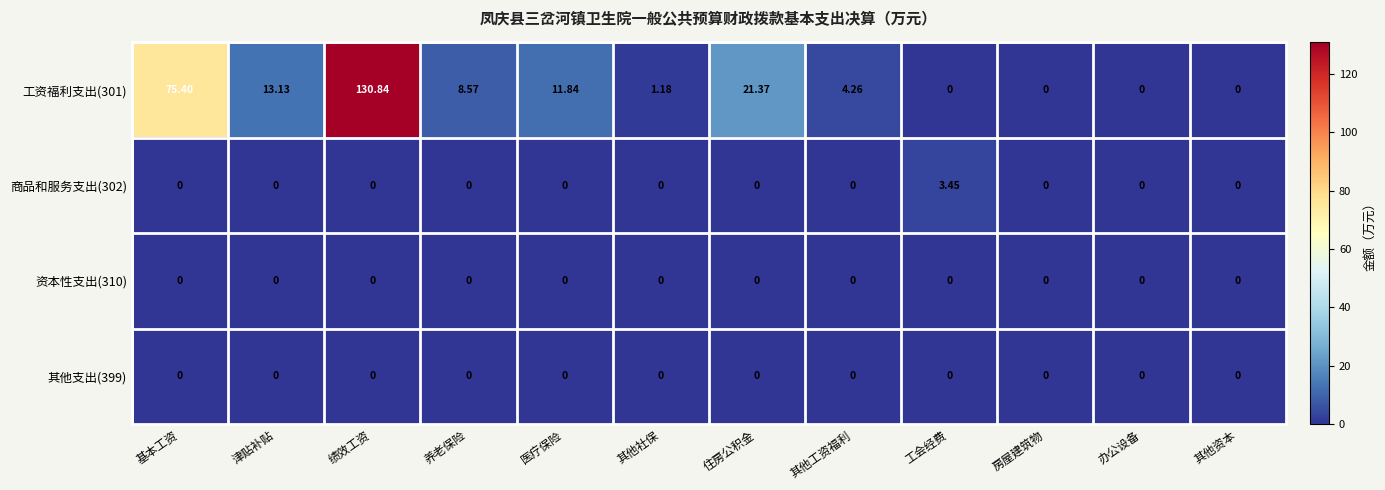

Which category has the highest value in the 商品和服务支出(302) series?

工会经费